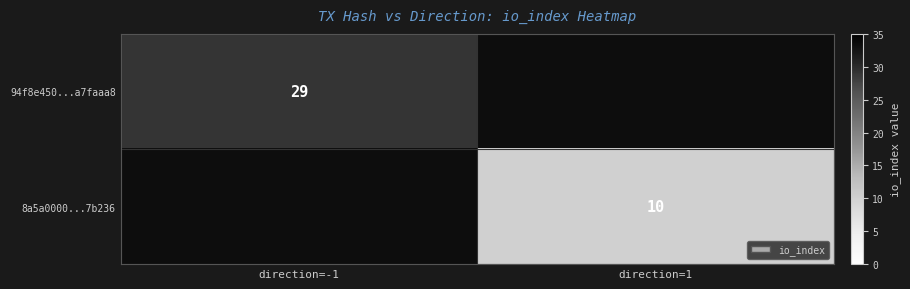

How many series are shown in this chart?

2